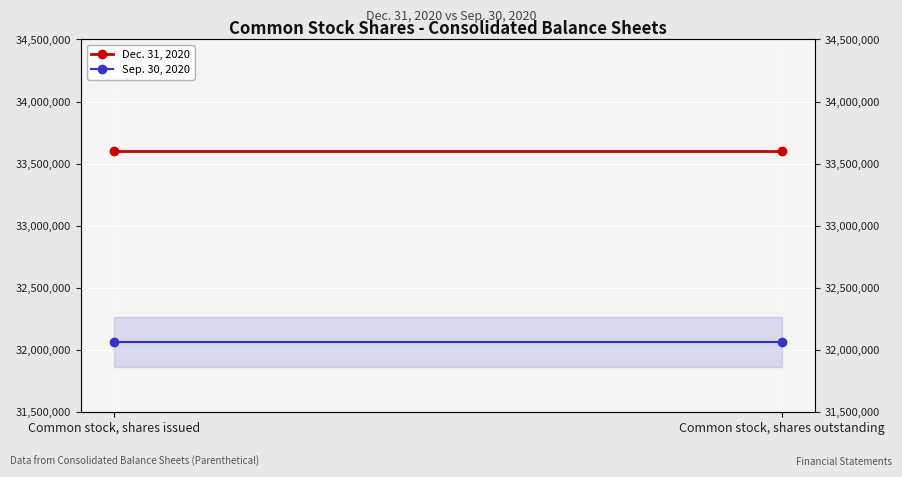

What is the sum of all Dec. 31, 2020 values?

67210766